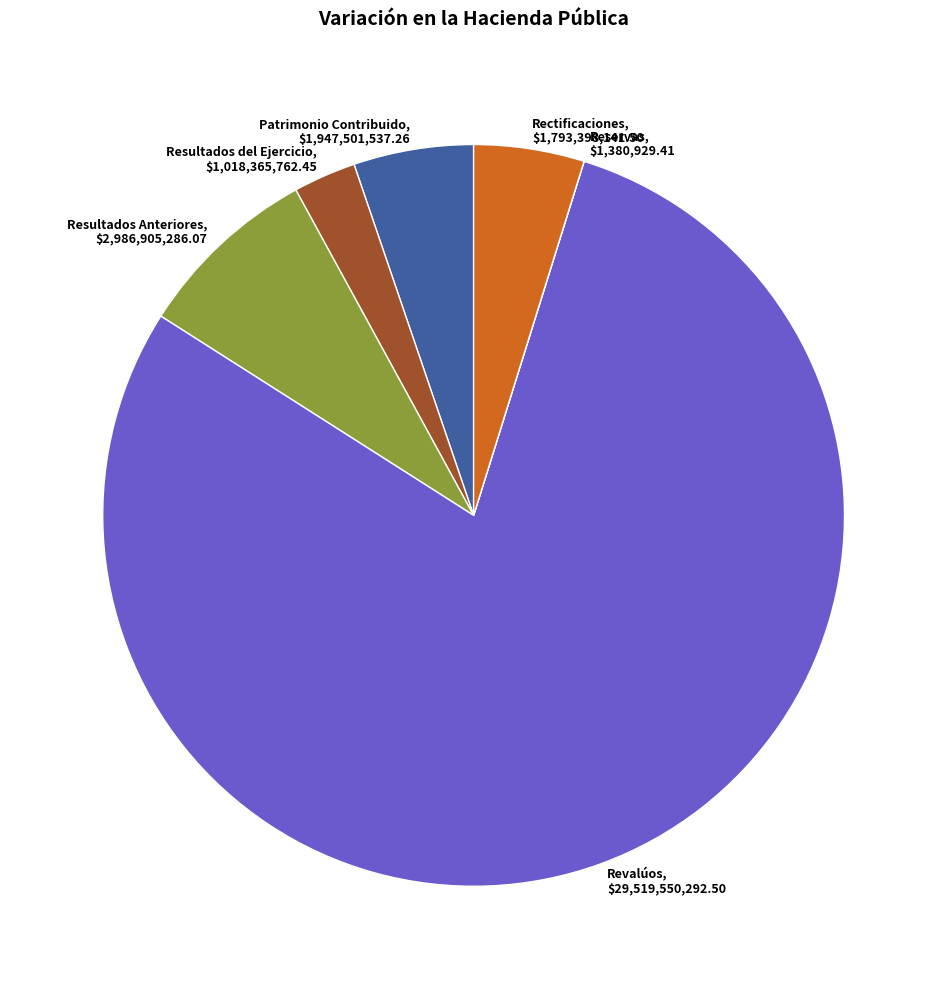

Which slice is the largest?

Revalúos, $29,519,550,292.50